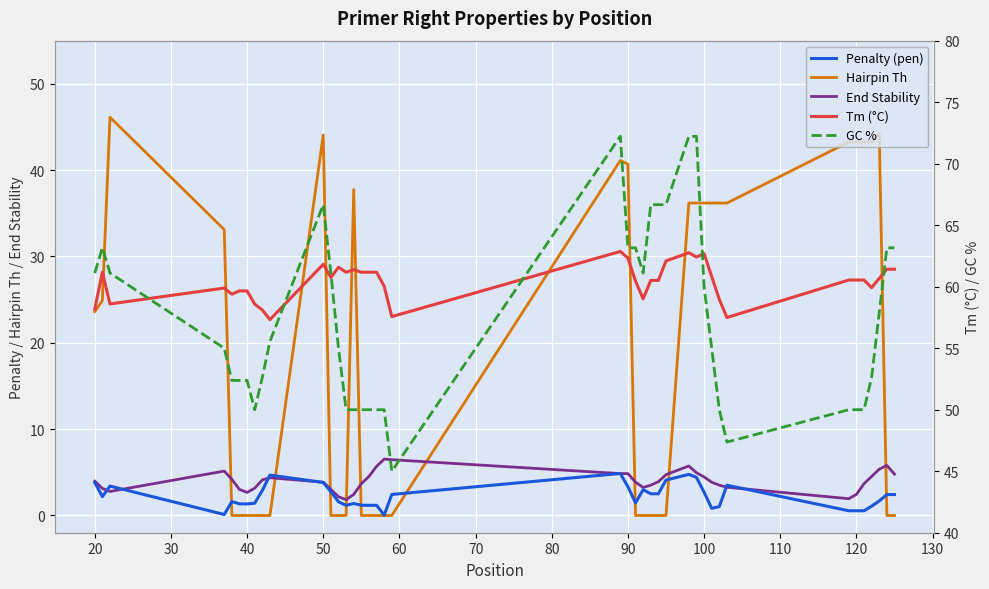

Is this an area chart (filled region under the line)?

No